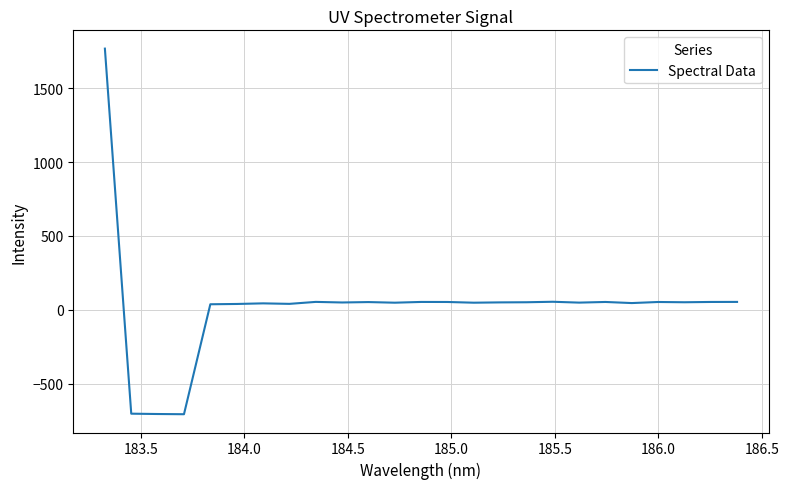

Count the number of categories in the chart.

25